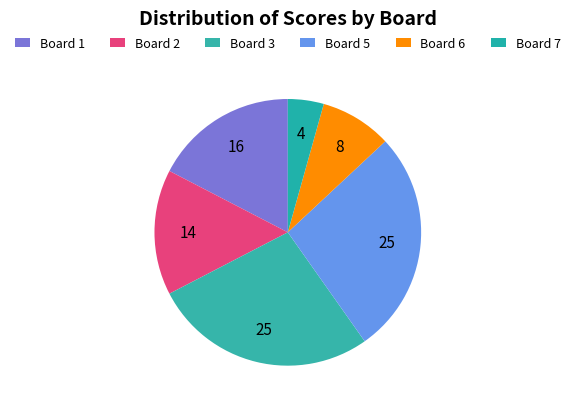

Is there a majority slice in this chart?

No